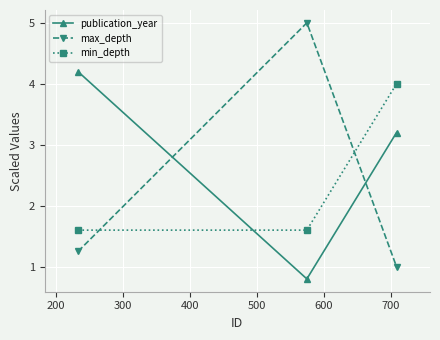

What is the value of the publication_year point at the 2nd from the left?

0.8